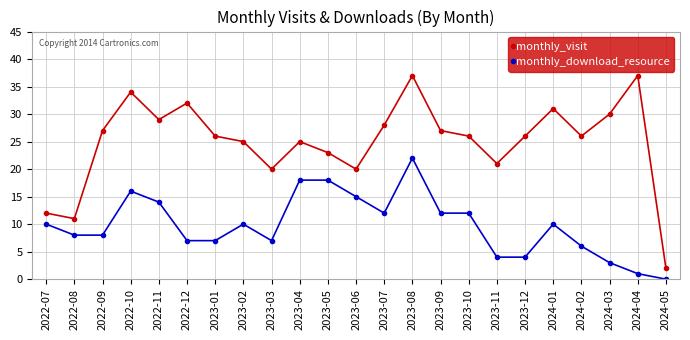

What is the difference between the monthly_visit values at 2023-02 and 2024-05?

23